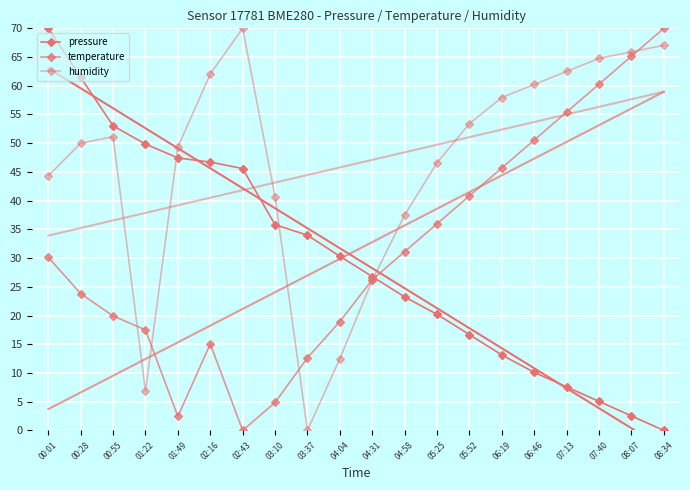

In temperature, how many points are lower than both neighbors (excluding endpoints)?

2